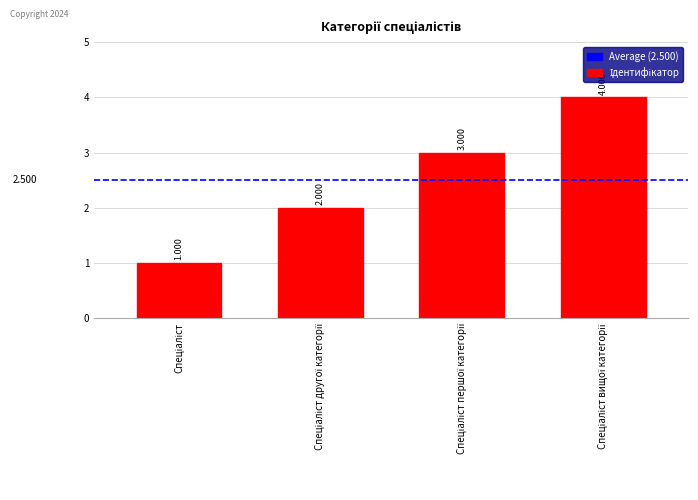

Rank the categories by value from lowest to highest.

Спеціаліст, Спеціаліст другої категорії, Спеціаліст першої категорії, Спеціаліст вищої категорії